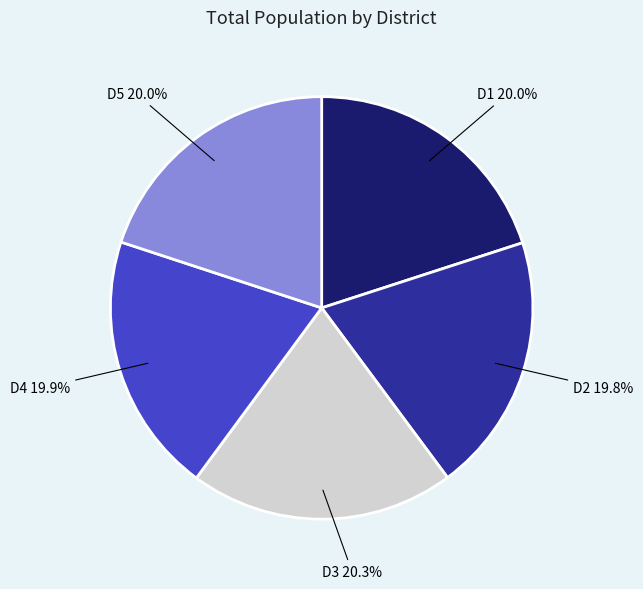

Is there a majority slice in this chart?

No